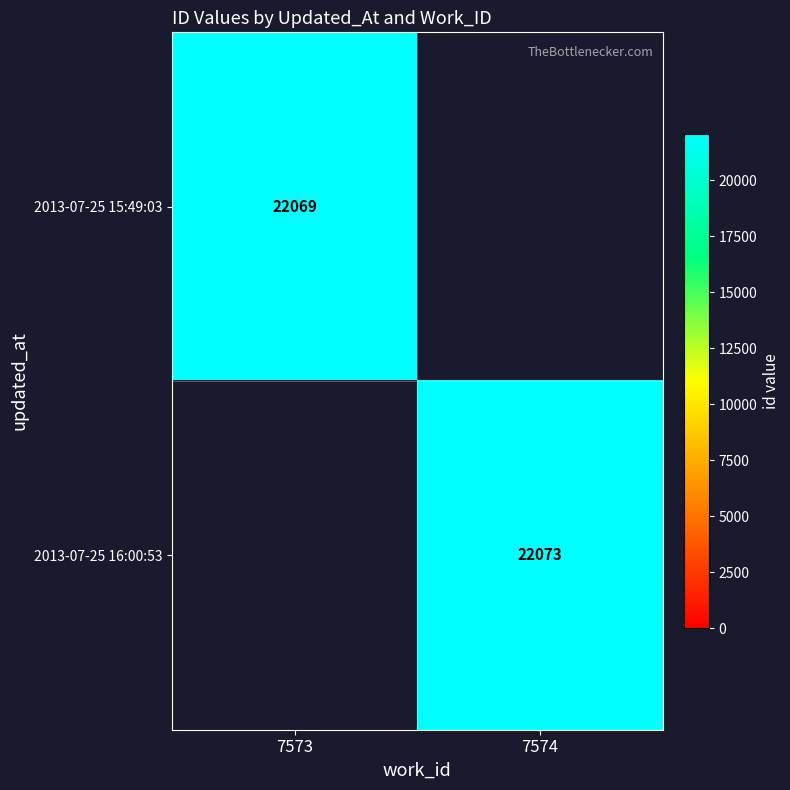

The value of 2013-07-25 15:49:03 at 7573 is 22069. True or false?

True